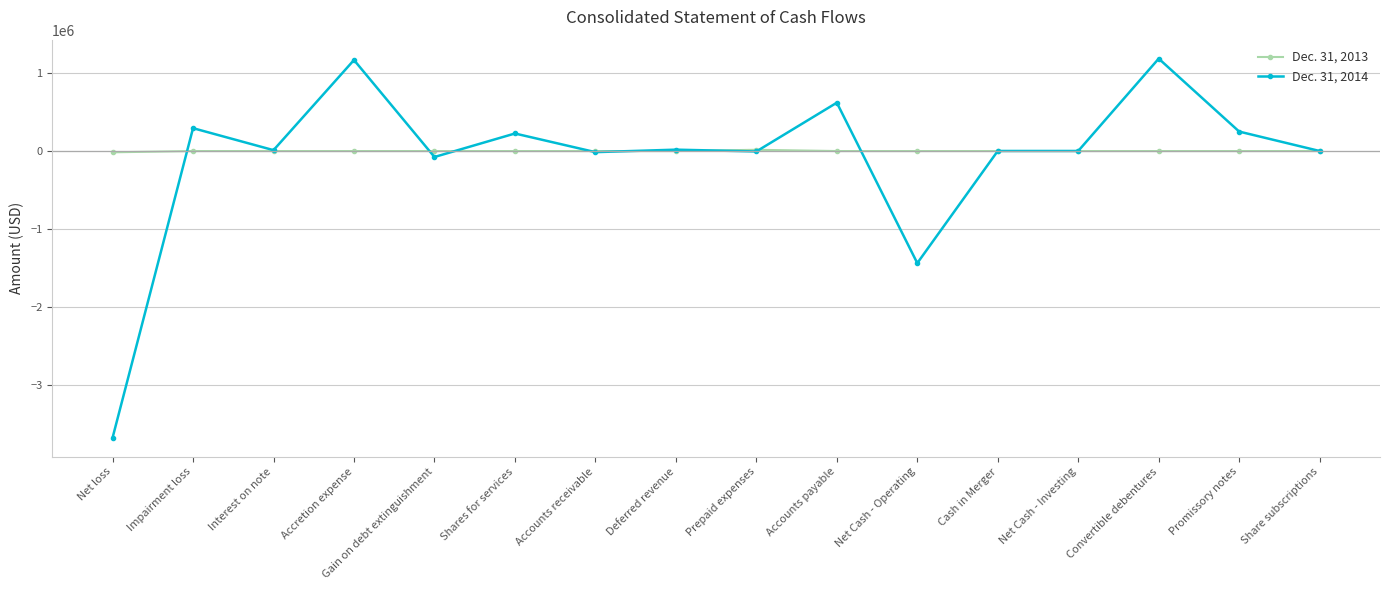

List the series in order of their peak value, highest first.

Dec. 31, 2014, Dec. 31, 2013